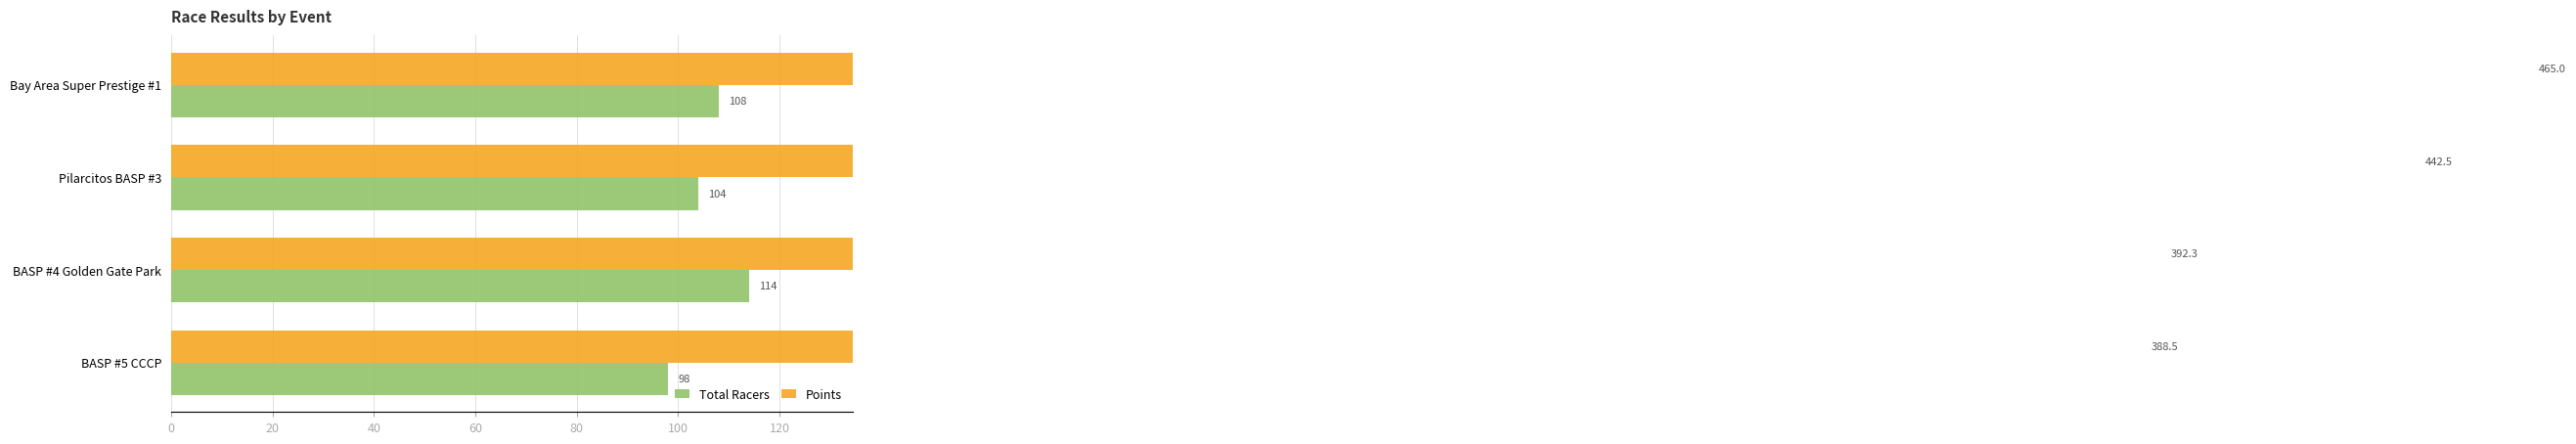

Is it true that Total Racers equals 98.0 at BASP #5 CCCP?

True